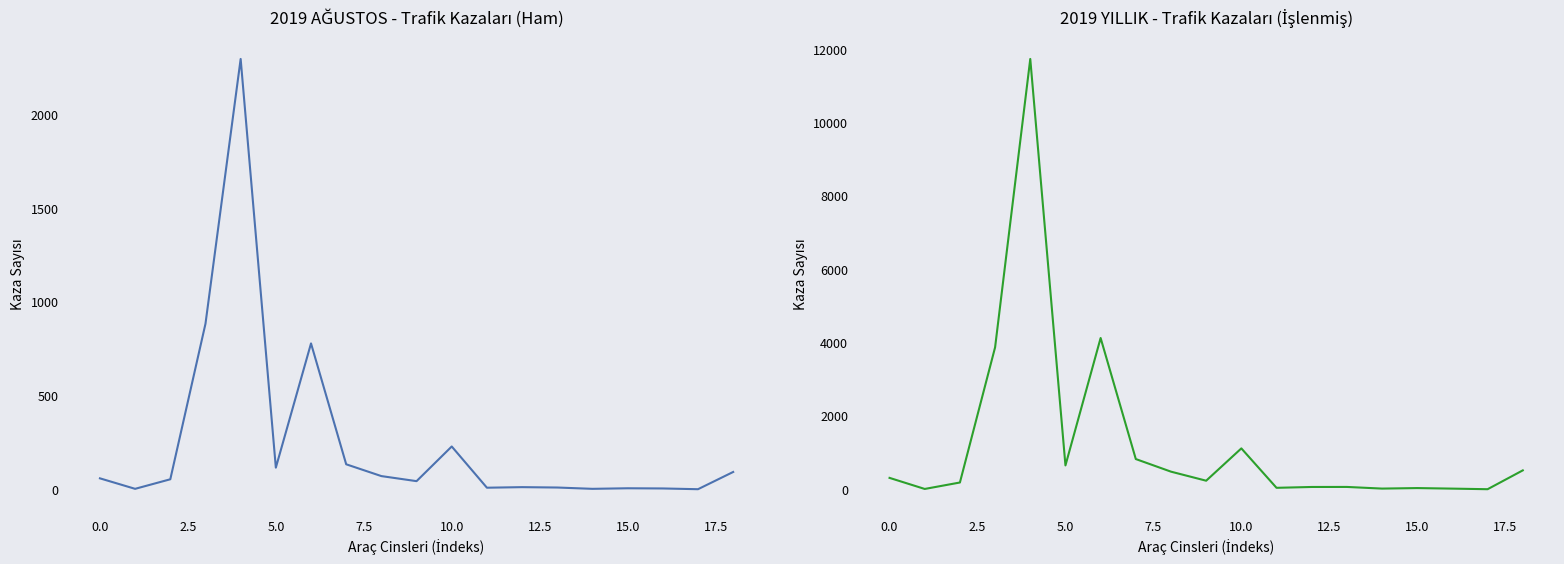

True or false: 2019 YILLIK and 2019 AĞUSTOS cross at least once.

False